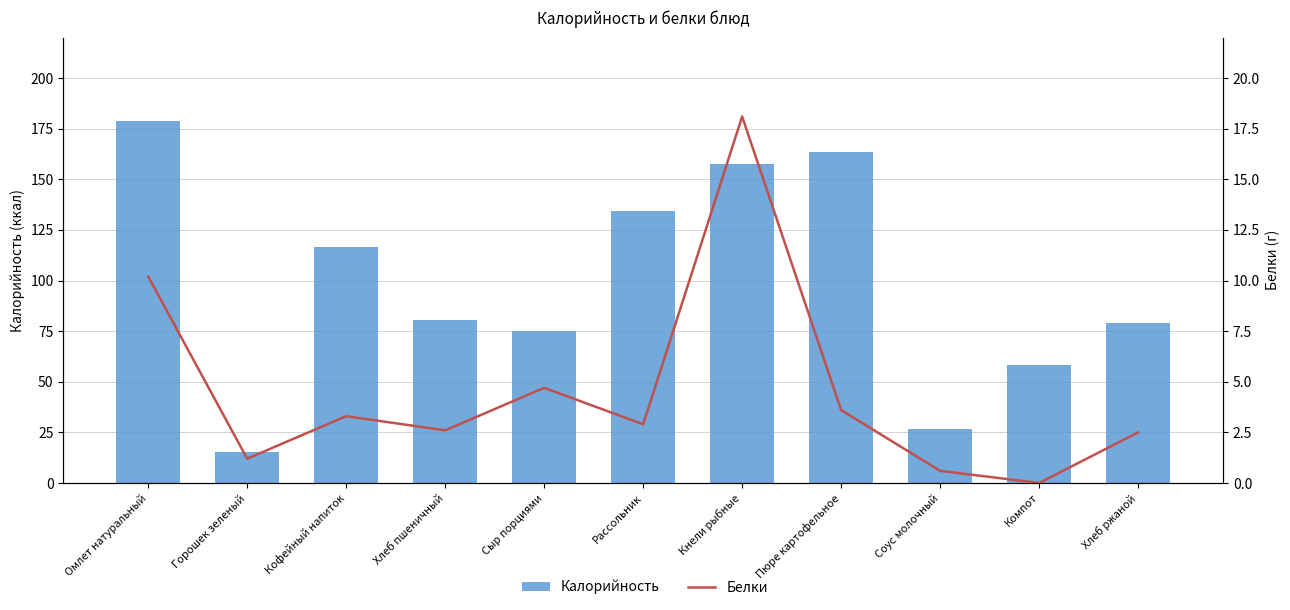

Which series changed the most between Горошек зеленый and Соус молочный?

Калорийность